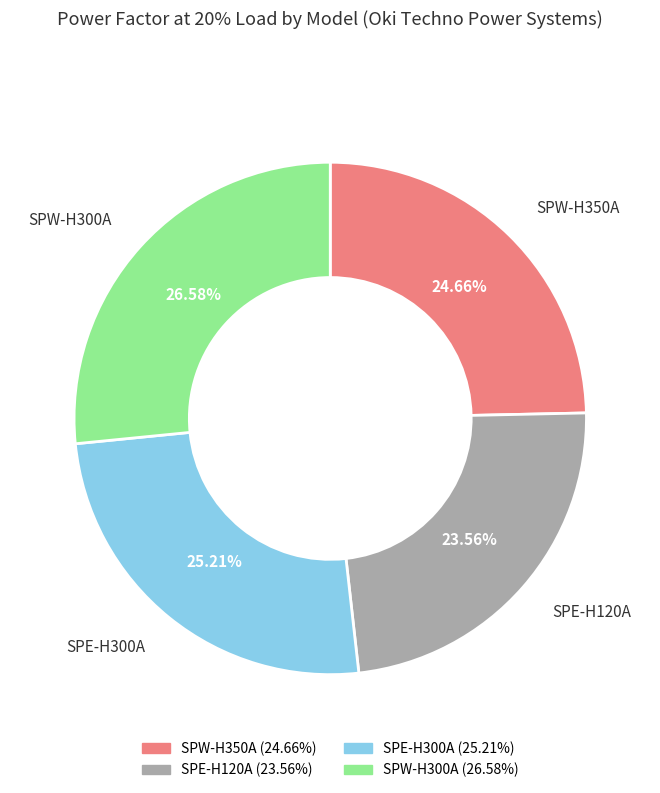

What percentage is the SPE-H300A slice, to the nearest percent?

25%